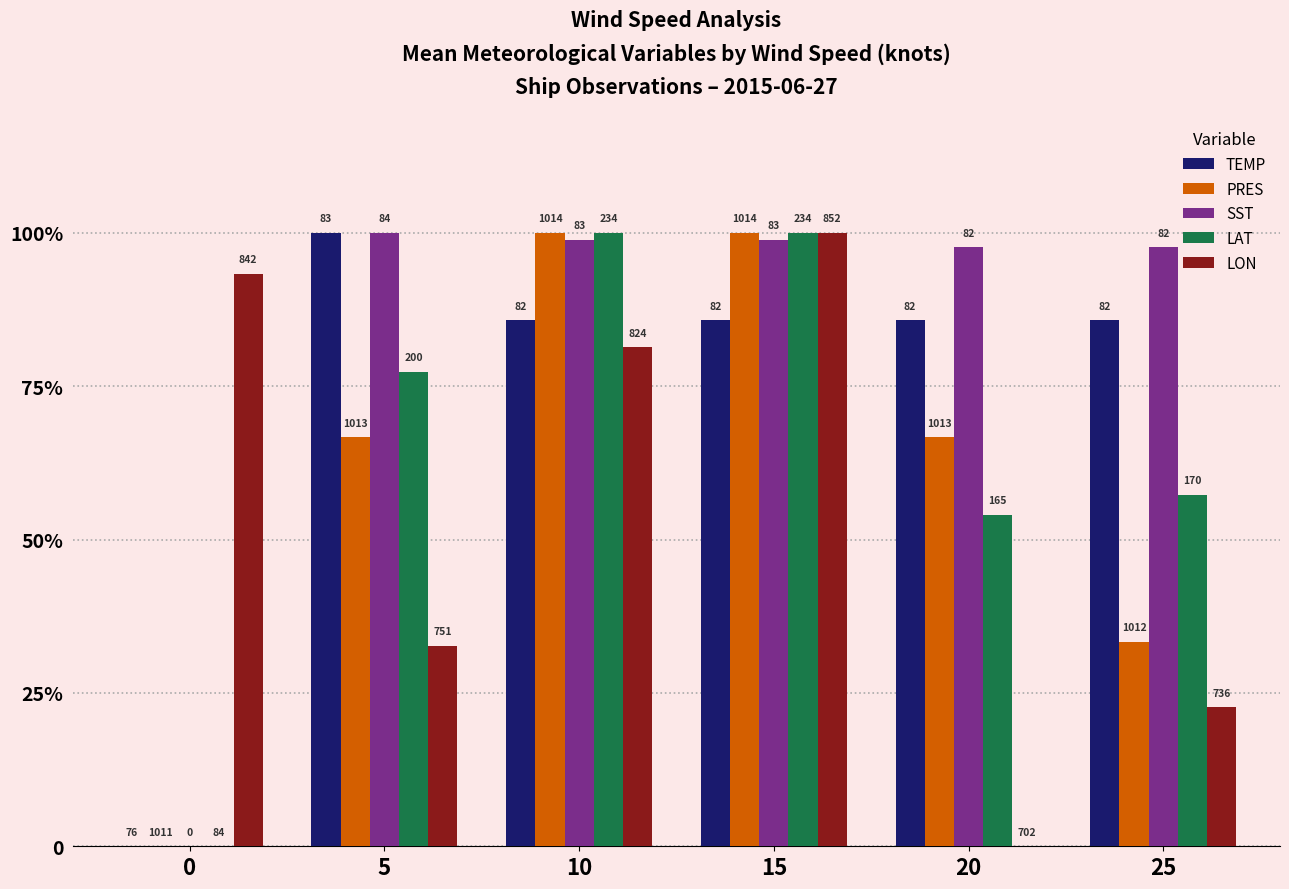

What are all the series names shown in the legend?

TEMP, PRES, SST, LAT, LON